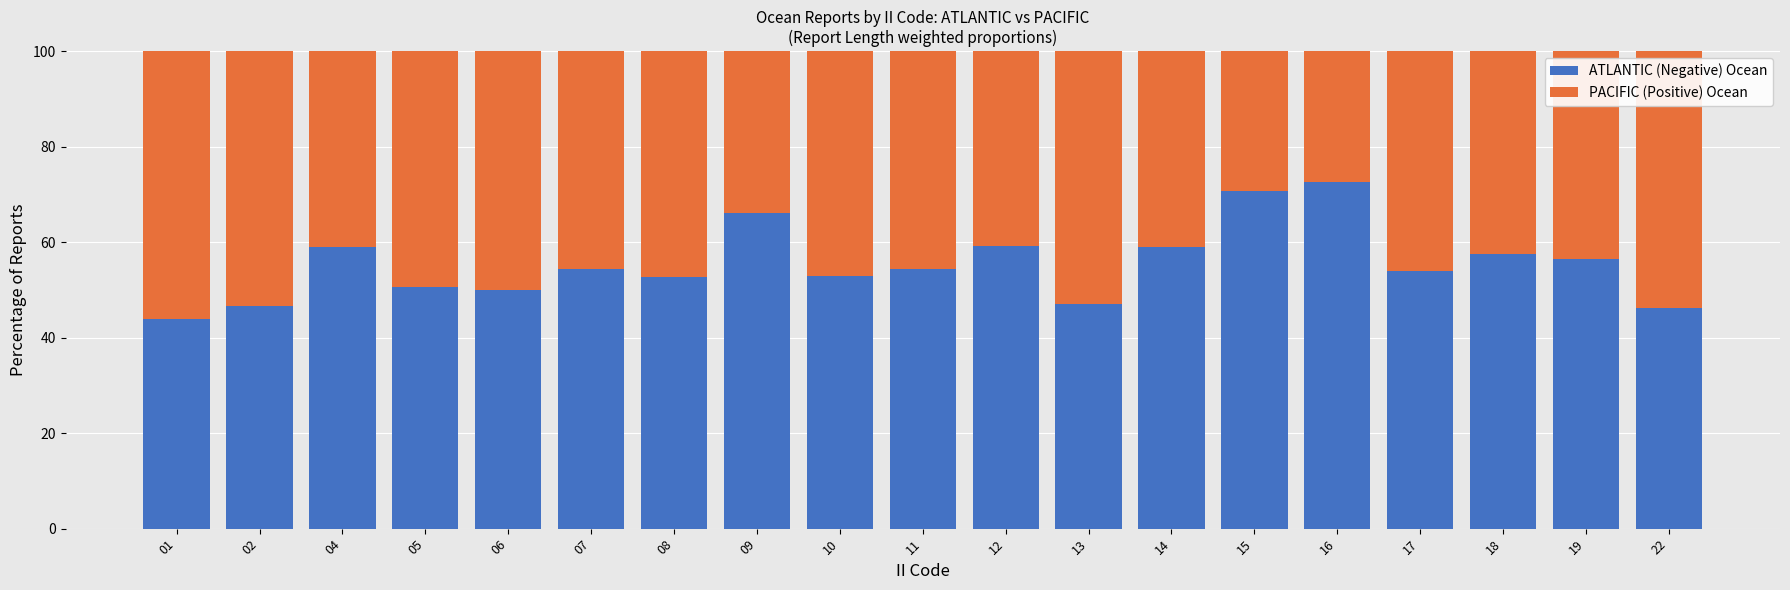

The value of ATLANTIC (Negative) Ocean at 11 is 54.5. True or false?

True